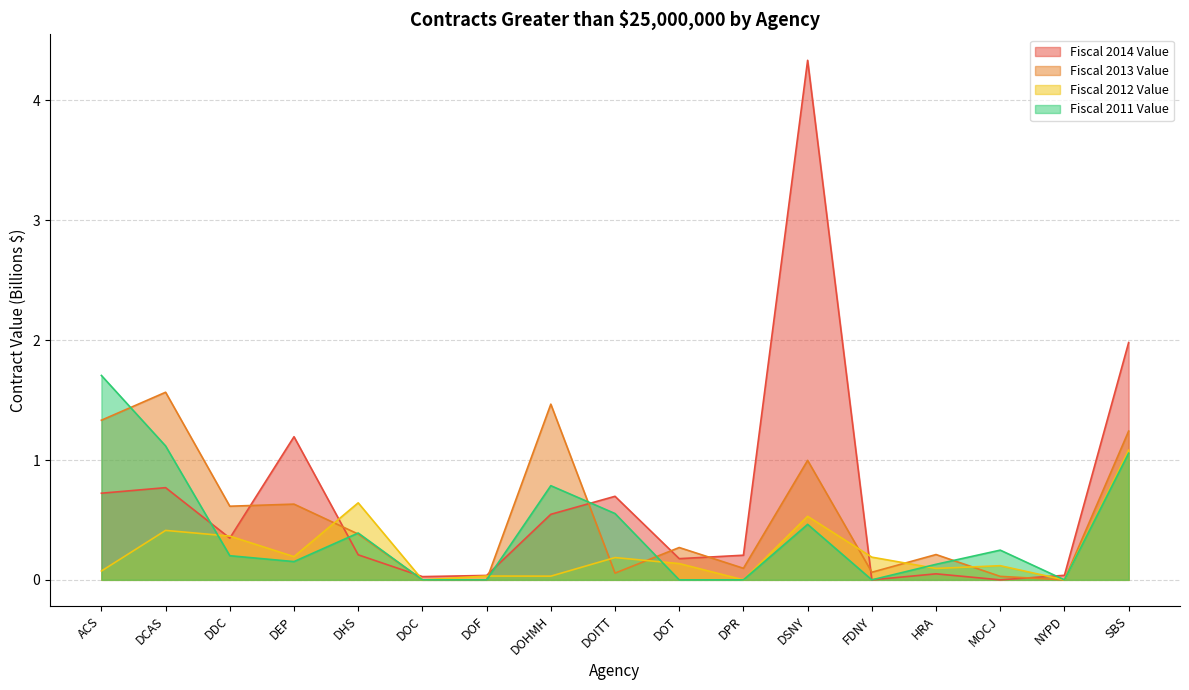

At which label is Fiscal 2013 Value closest to 0?

DOC